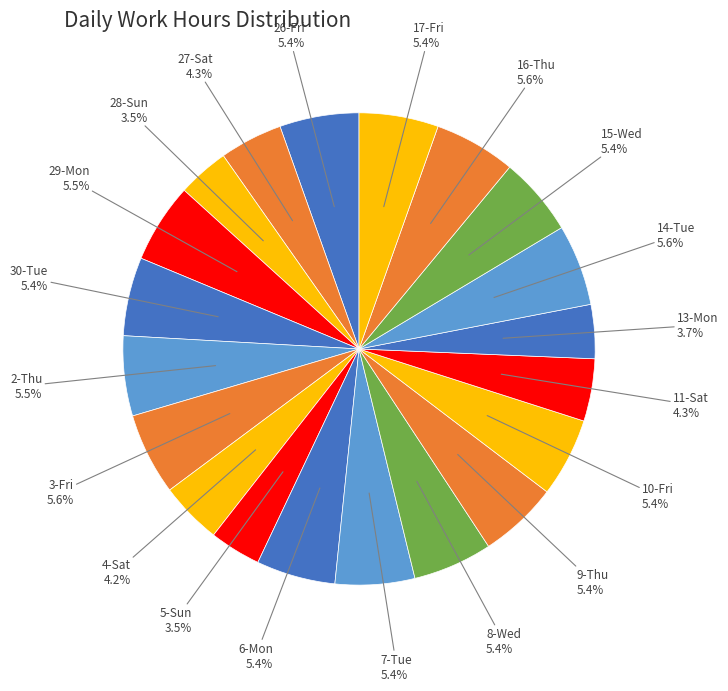

Is the sum of 14-Tue and 13-Mon greater than half?

No